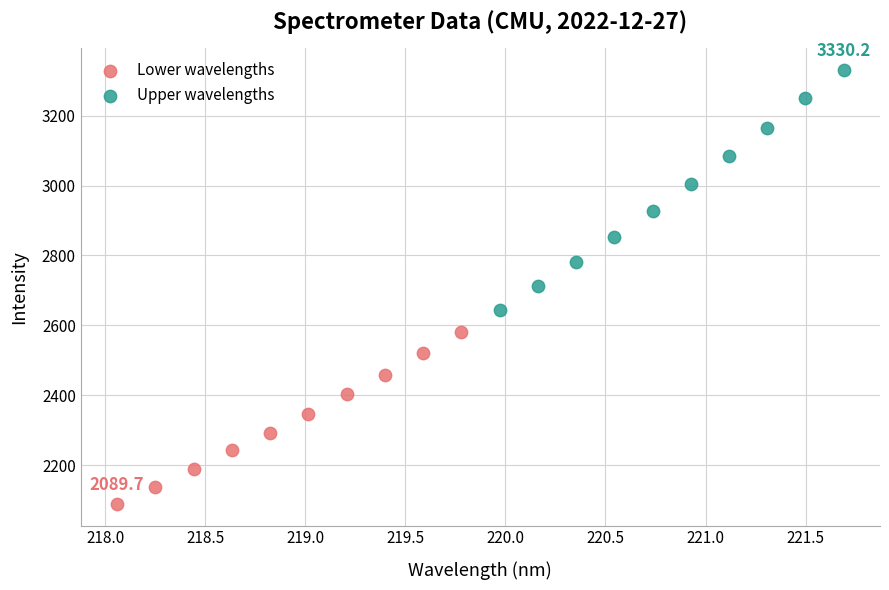

Which series reaches the minimum Y coordinate?

Lower wavelengths